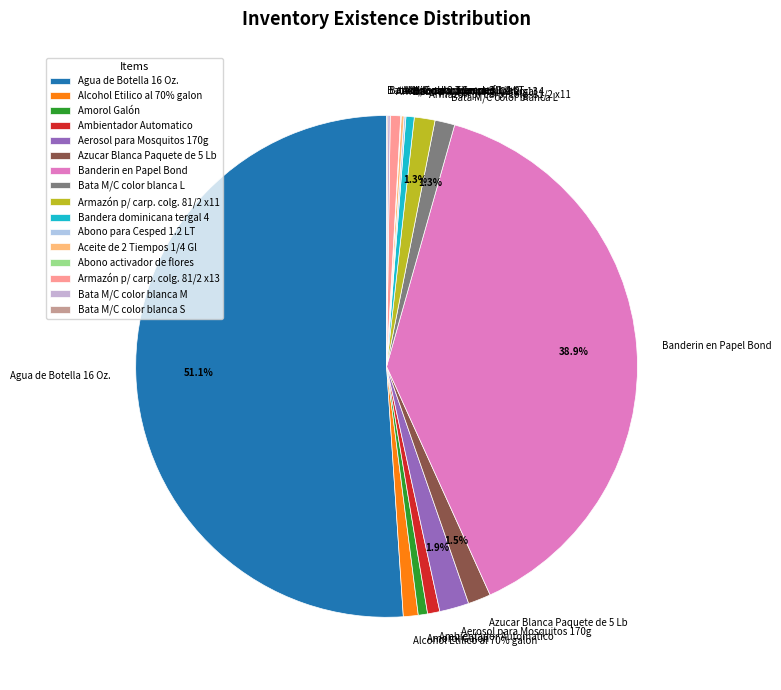

Rank the categories by value from lowest to highest.

Abono activador de flores, Bata M/C color blanca S, Abono para Cesped 1.2 LT, Bata M/C color blanca M, Aceite de 2 Tiempos 1/4 Gl, Bandera dominicana tergal 4, Amorol Galón, Armazón p/ carp. colg. 81/2 x13, Ambientador Automatico, Alcohol Etilico al 70% galon, Bata M/C color blanca L, Armazón p/ carp. colg. 81/2 x11, Azucar Blanca Paquete de 5 Lb, Aerosol para Mosquitos 170g, Banderin en Papel Bond, Agua de Botella 16 Oz.